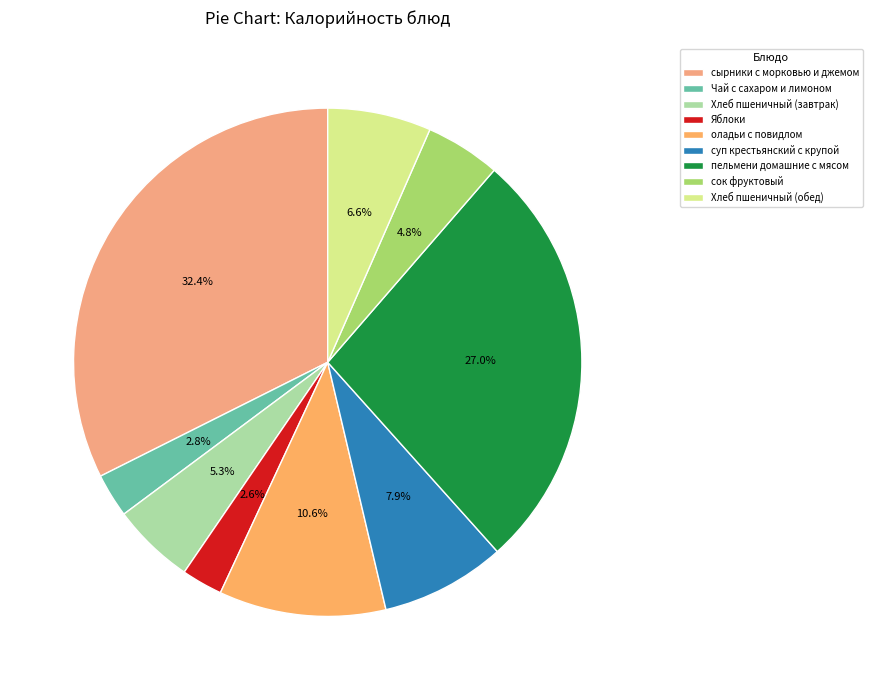

How many slices are in this pie chart?

9